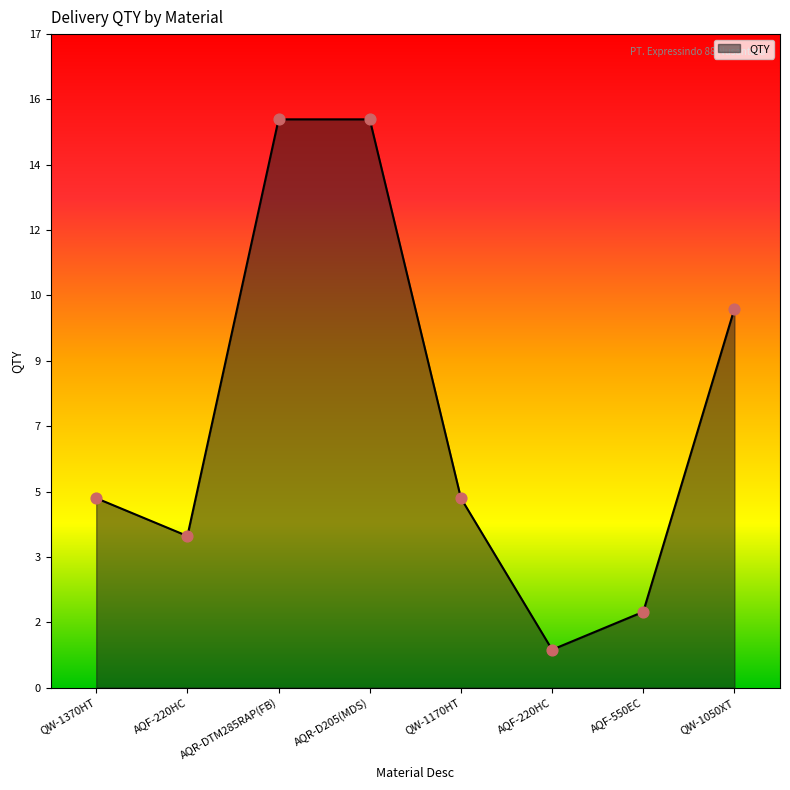

Approximately how many times larger is the value at QW-1170HT compared to AQR-DTM285RAP(FB)?

0.3